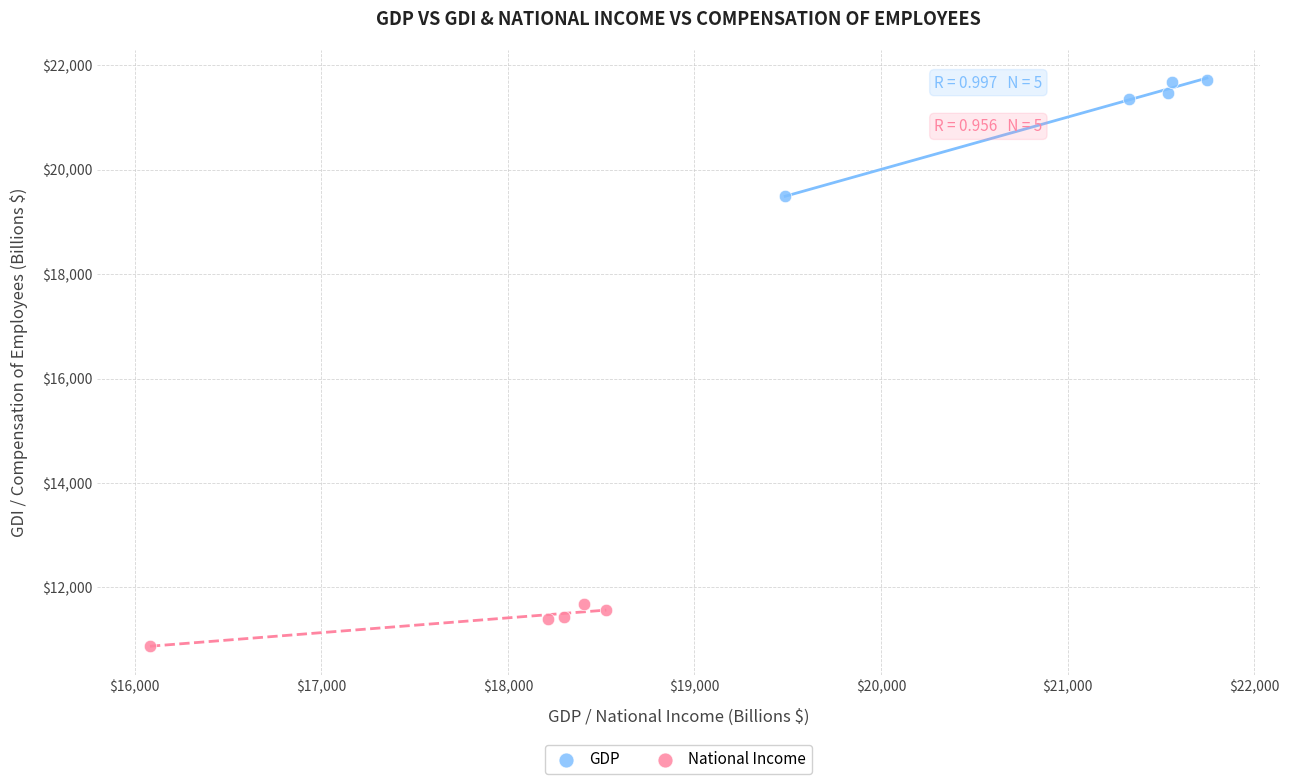

Which series contains the lowest Y value?

National Income